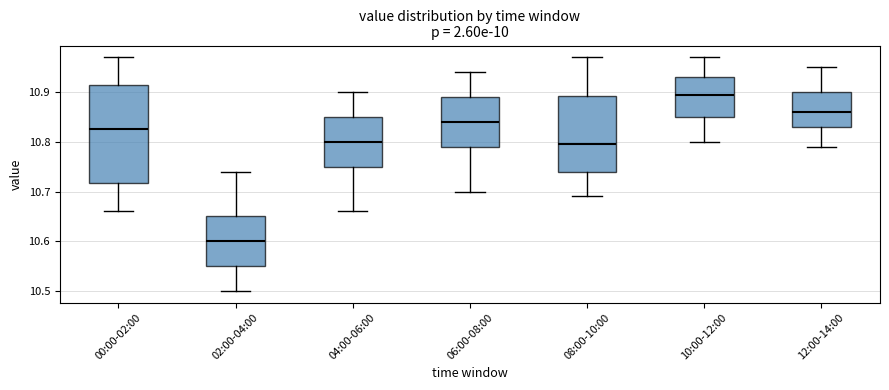

Comparing the boxes themselves (not the whiskers), which one is the tallest?

00:00-02:00